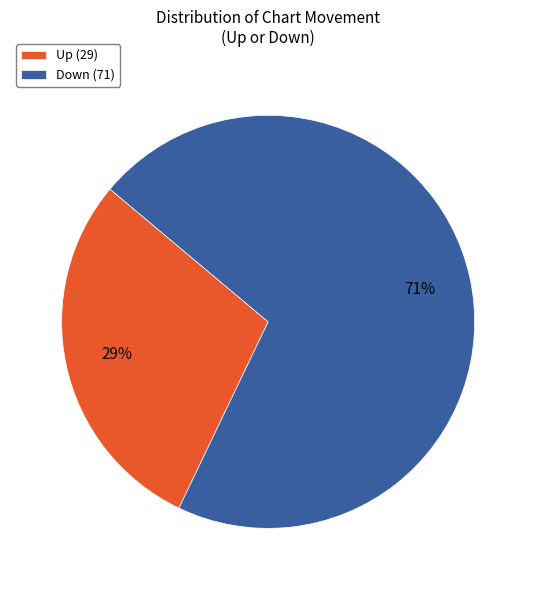

To the nearest percent, what portion does Up (29) represent?

29%